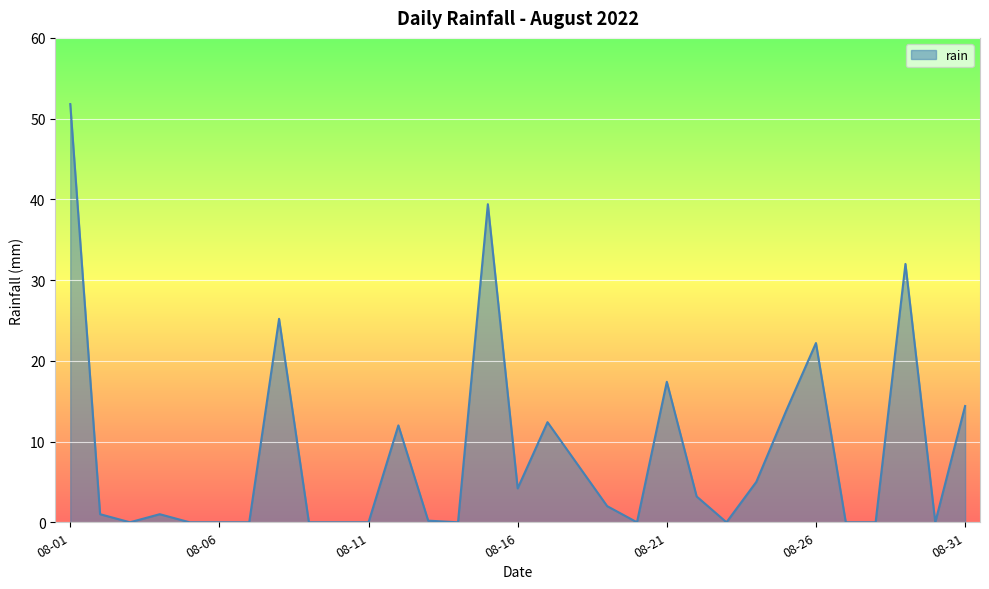

What is the greatest value displayed?

51.8